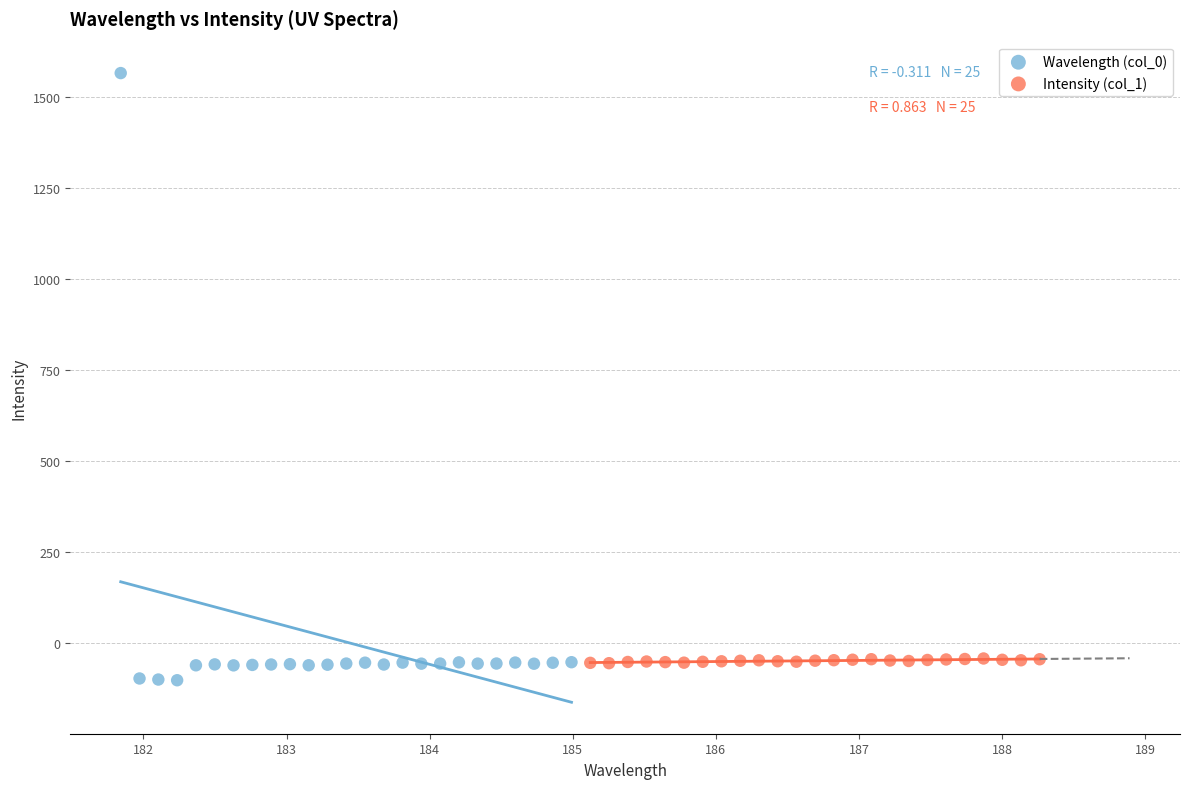

Which series has the widest spread of Y values?

Wavelength (col_0)